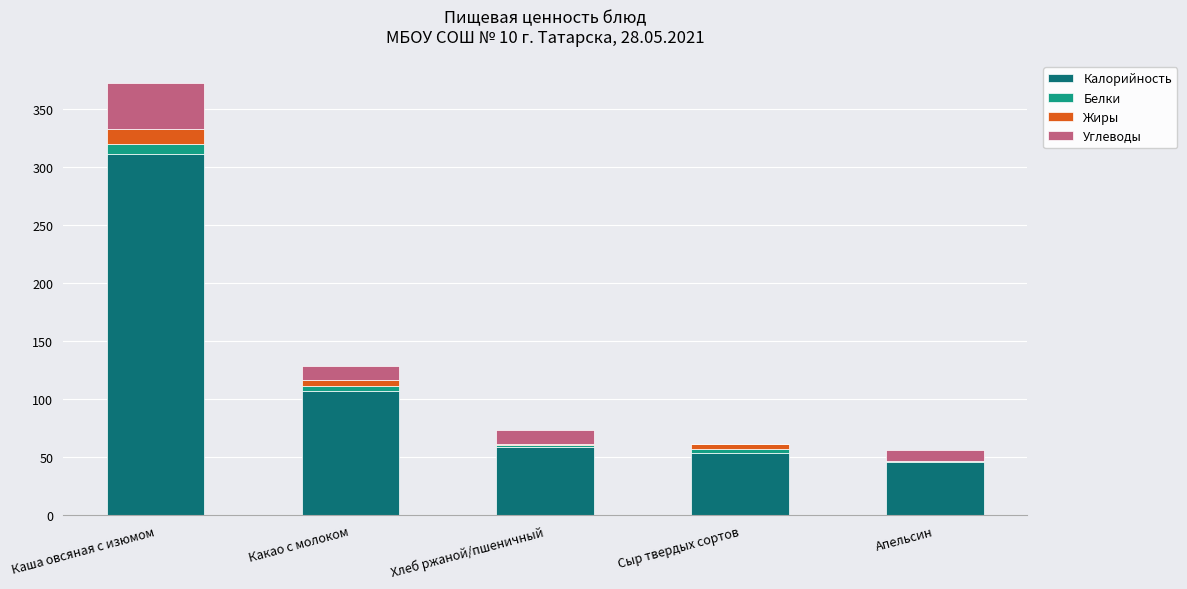

At which category is the sum across all series the highest?

Каша овсяная с изюмом